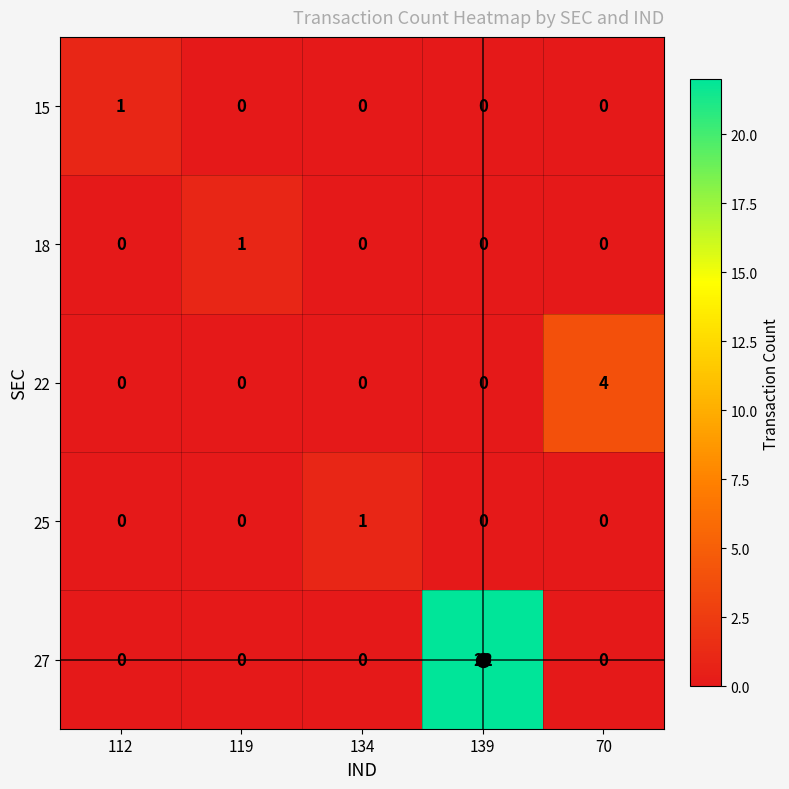

What is the sum of all 27 values?

22